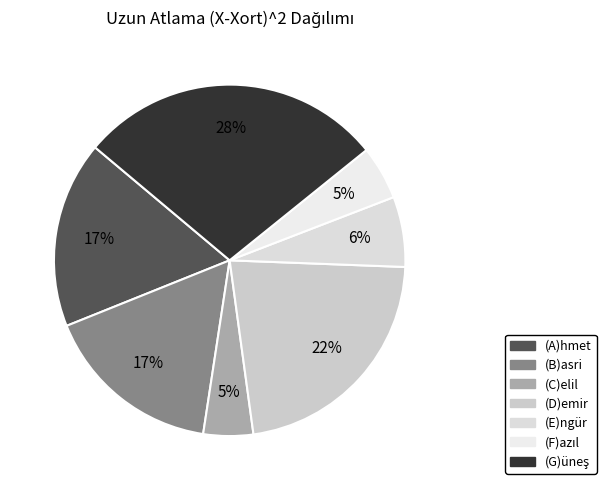

What is the change in value from (A)hmet to (C)elil?

-1804.8